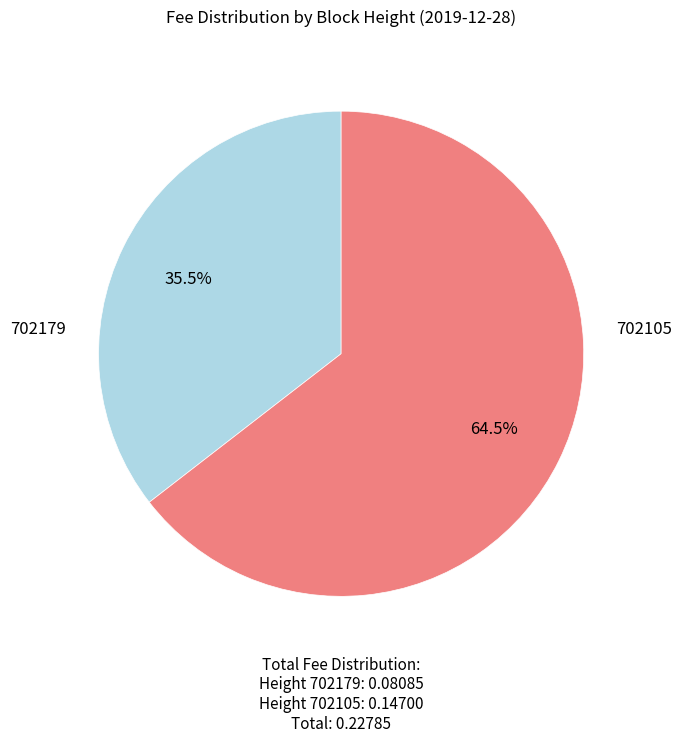

Between 702179 and 702105, which is larger?

702105